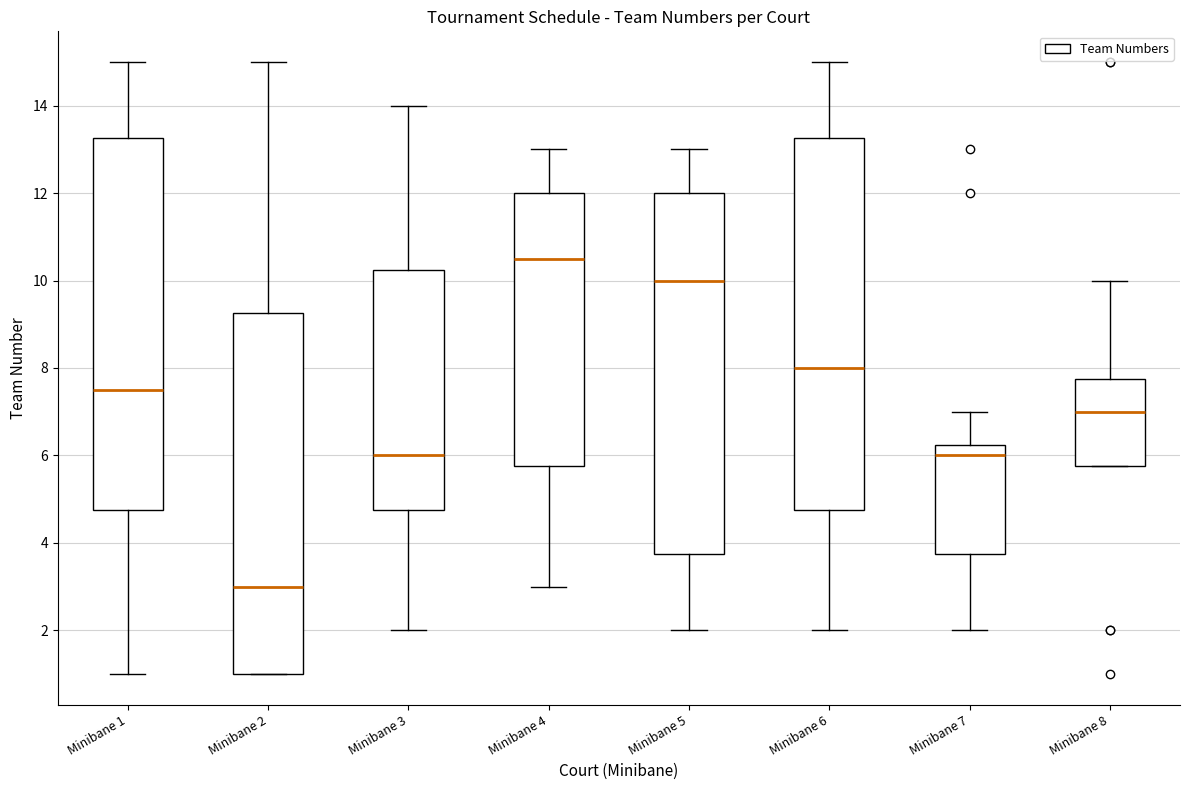

Reading left to right, transcribe this box plot: for each box, give where its median line is, the range the box spans, and where its two whiskers end, as read against the y-axis. The values are not printed on the chart, so give them approximately, as read against the axis.

Minibane 1: median 7.6, box 4.8 to 13.2, whiskers 1.0 to 15.0
Minibane 2: median 3.0, box 1.0 to 9.2, whiskers 1.0 to 15.0
Minibane 3: median 6.0, box 4.8 to 10.2, whiskers 2.0 to 14.0
Minibane 4: median 10.6, box 5.8 to 12.0, whiskers 3.0 to 13.0
Minibane 5: median 10.0, box 3.8 to 12.0, whiskers 2.0 to 13.0
Minibane 6: median 8.0, box 4.8 to 13.2, whiskers 2.0 to 15.0
Minibane 7: median 6.0, box 3.8 to 6.2, whiskers 2.0 to 7.0
Minibane 8: median 7.0, box 5.8 to 7.8, whiskers 5.8 to 10.0